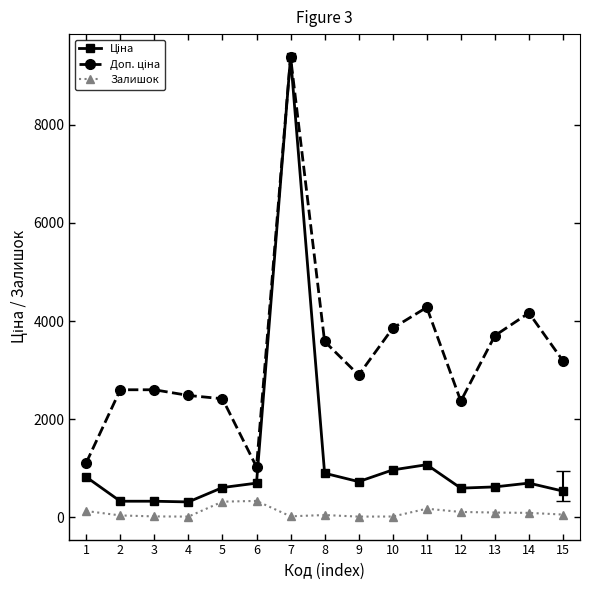

What is the greatest value displayed?

9384.0